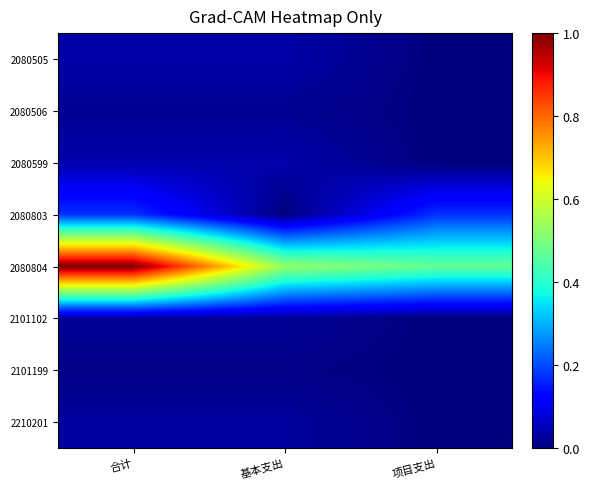

Count the number of categories in the chart.

3